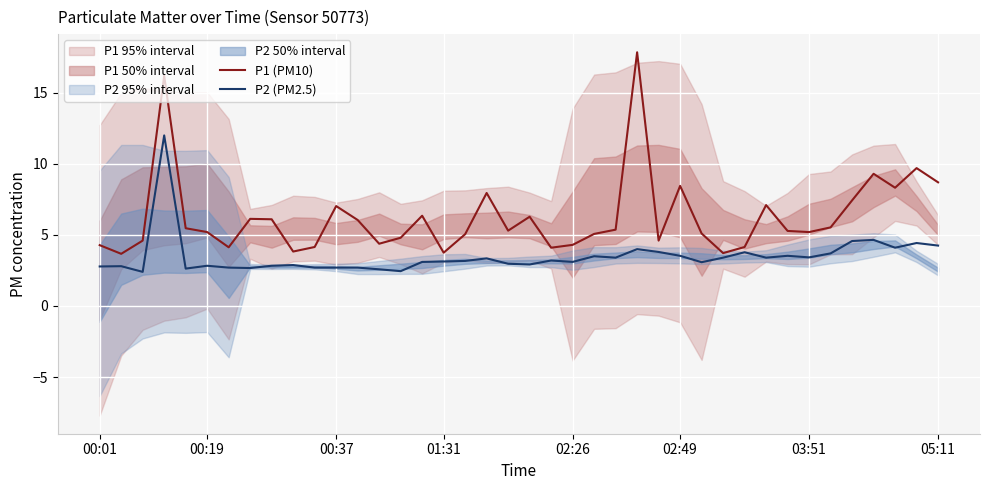

What is the difference between the P1 (PM10) values at 19 and 38?

4.4